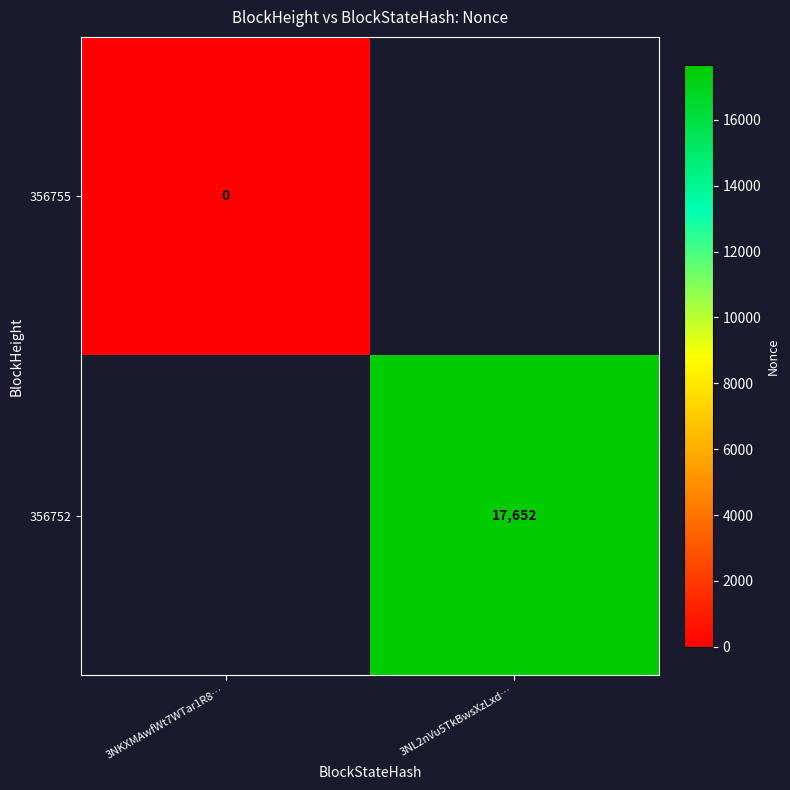

The value of 356752 at 3NL2nVu5TkBwsXzLxd… is 17652. True or false?

True